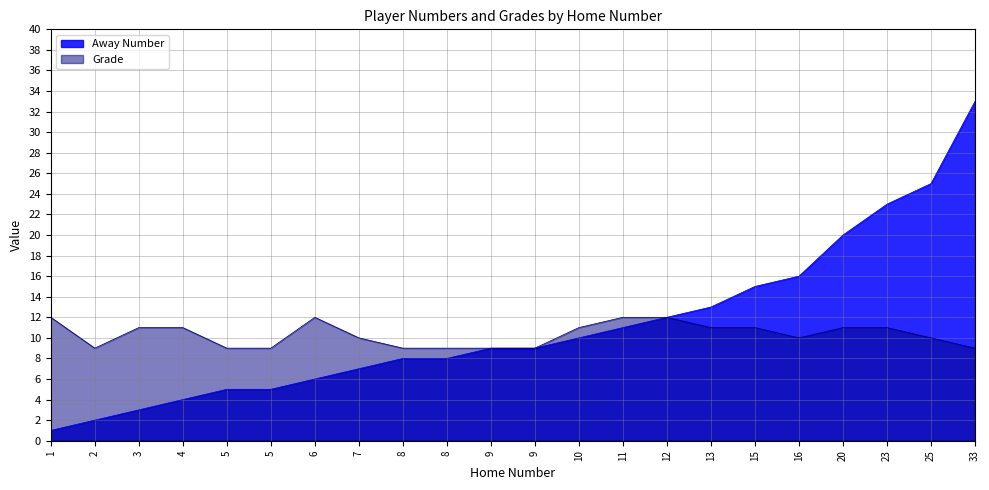

What is the average value of the Away Number series?

11